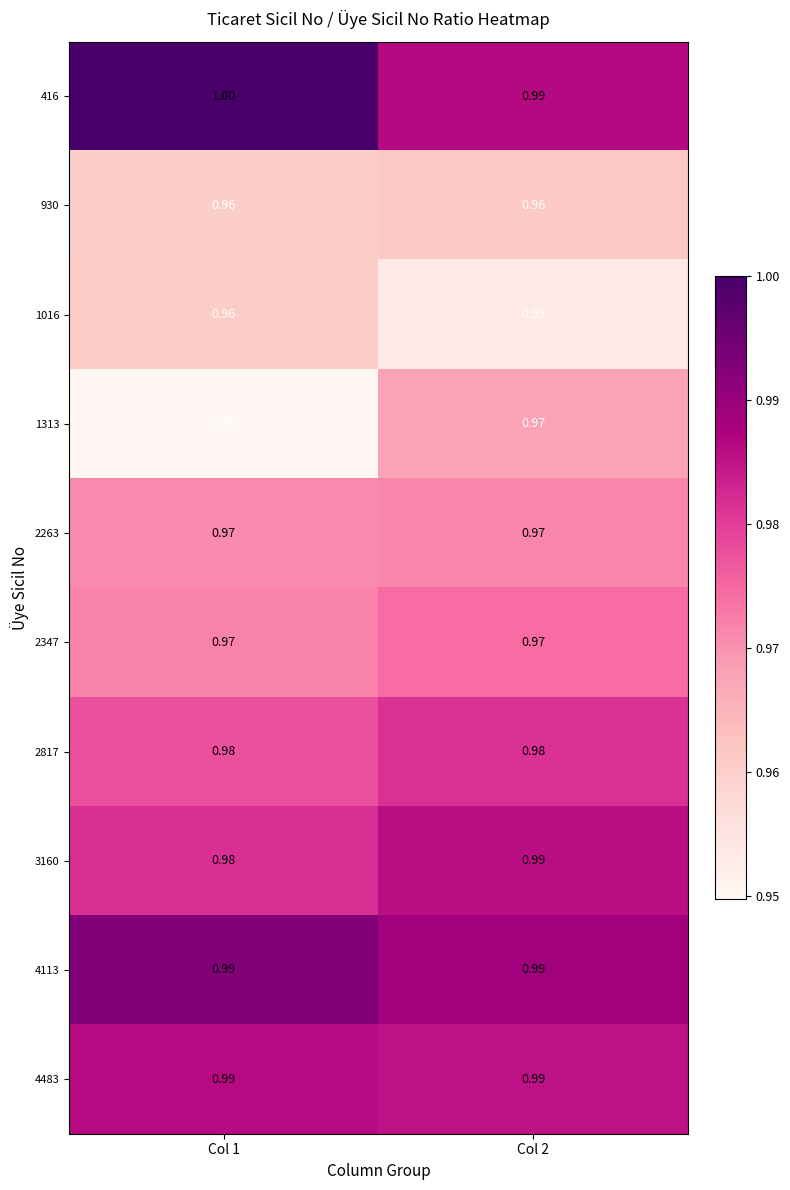

Is the value of 930 at Col 2 greater than the value of 2263 at Col 1?

No